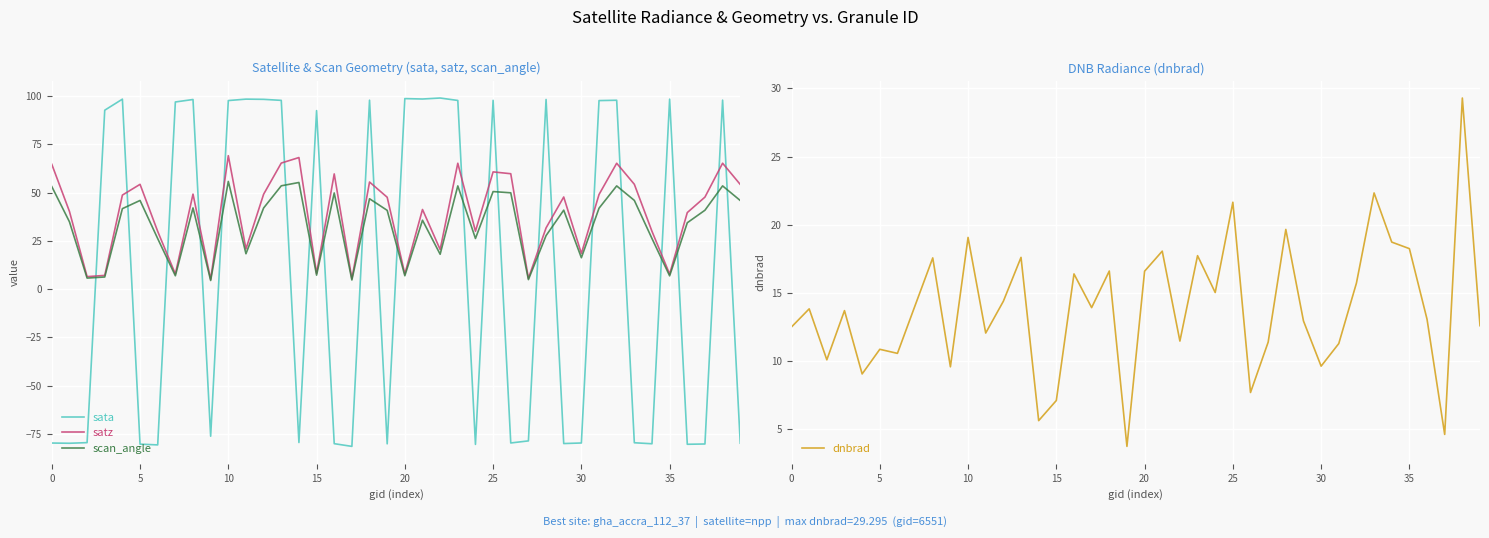

What is the highest value of the sata series?

98.9